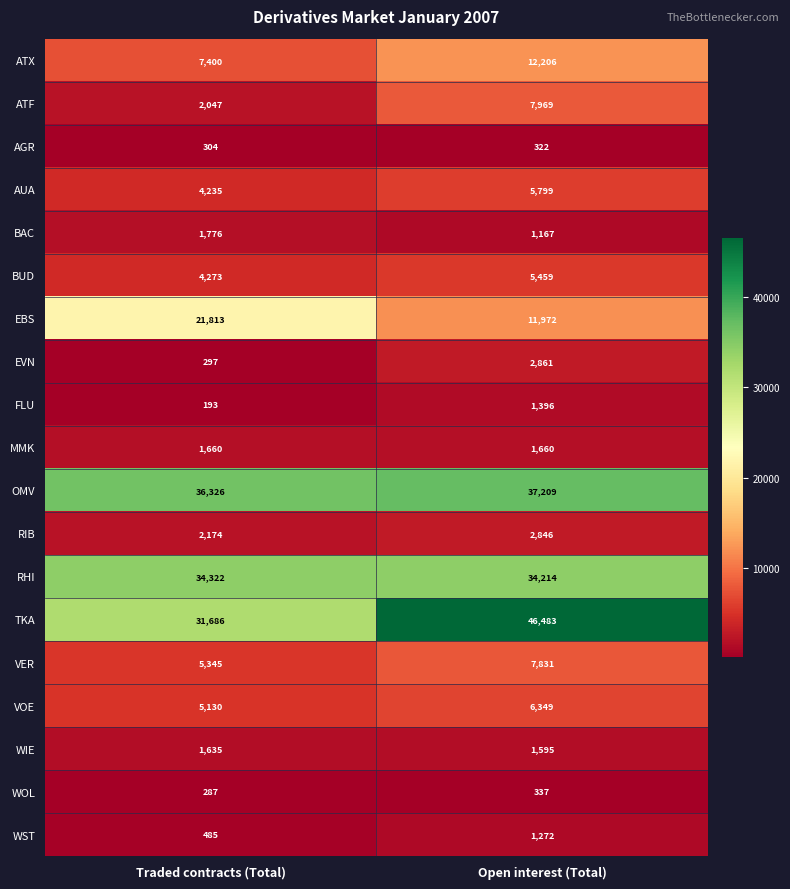

Which series has the largest range (max minus min)?

TKA